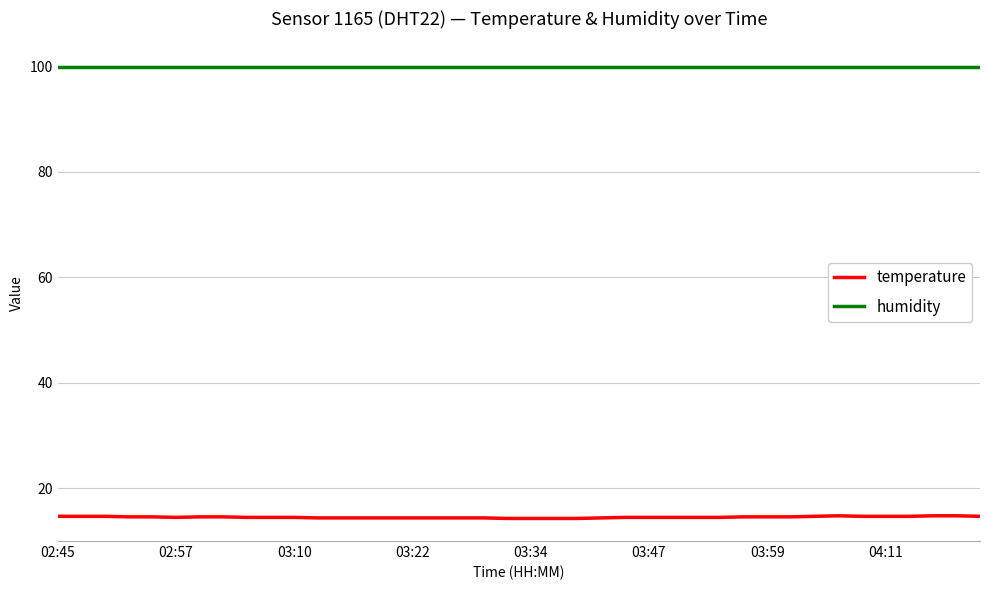

True or false: humidity and temperature cross at least once.

False